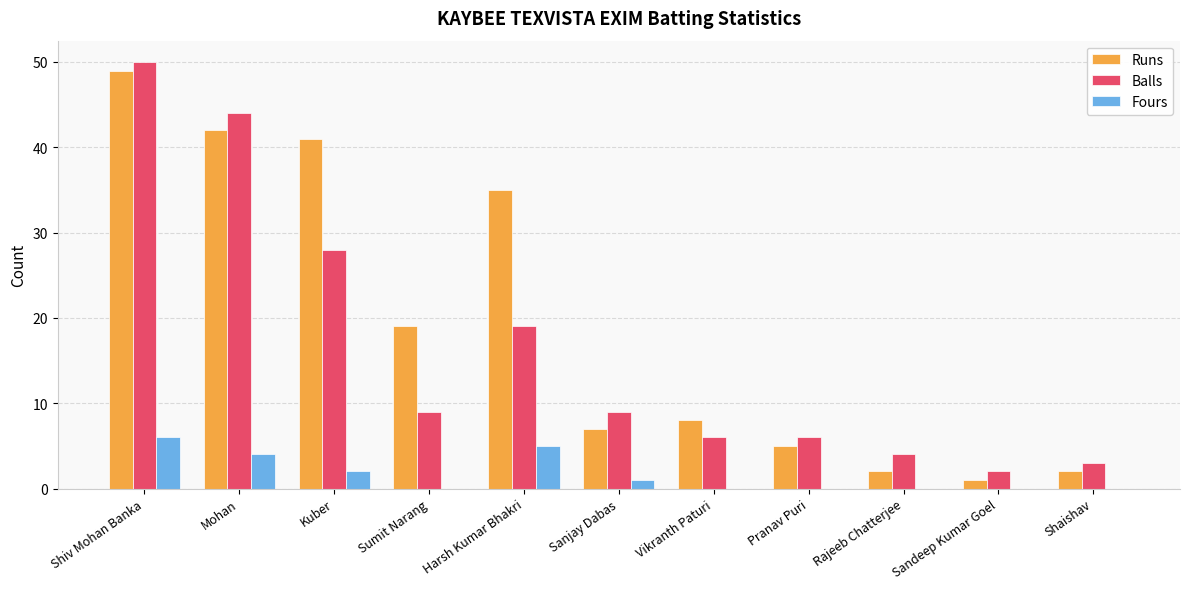

Does the chart contain stacked bars?

No